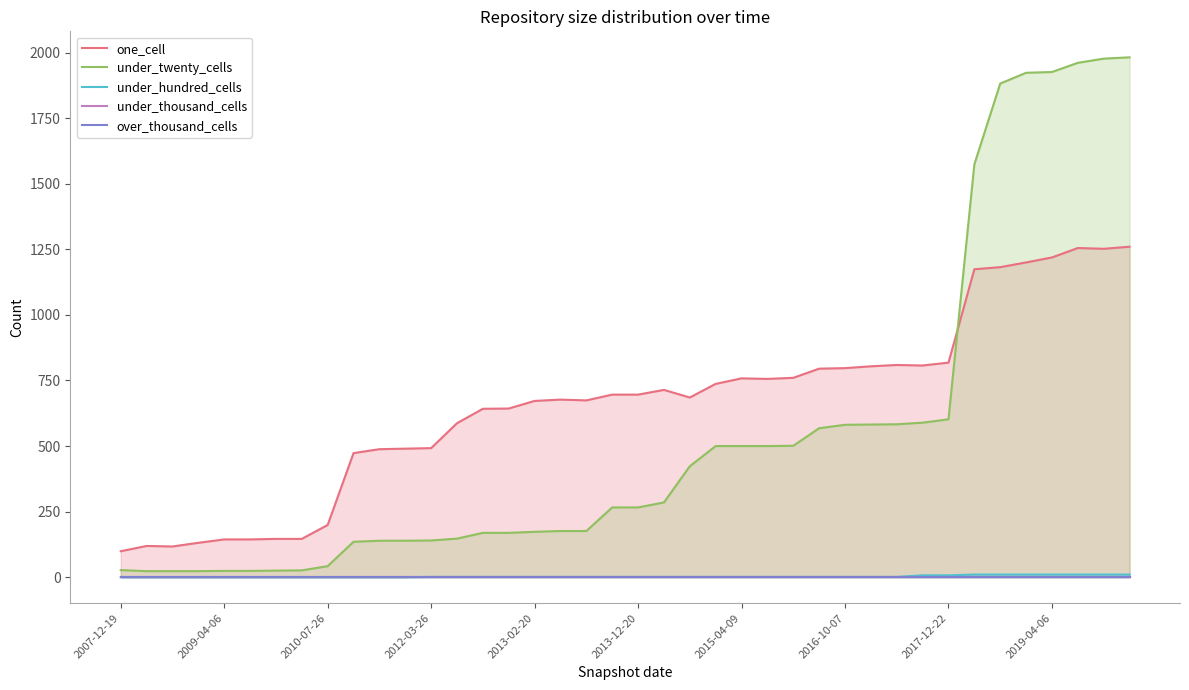

How many interior local peaks does the one_cell series have?

6